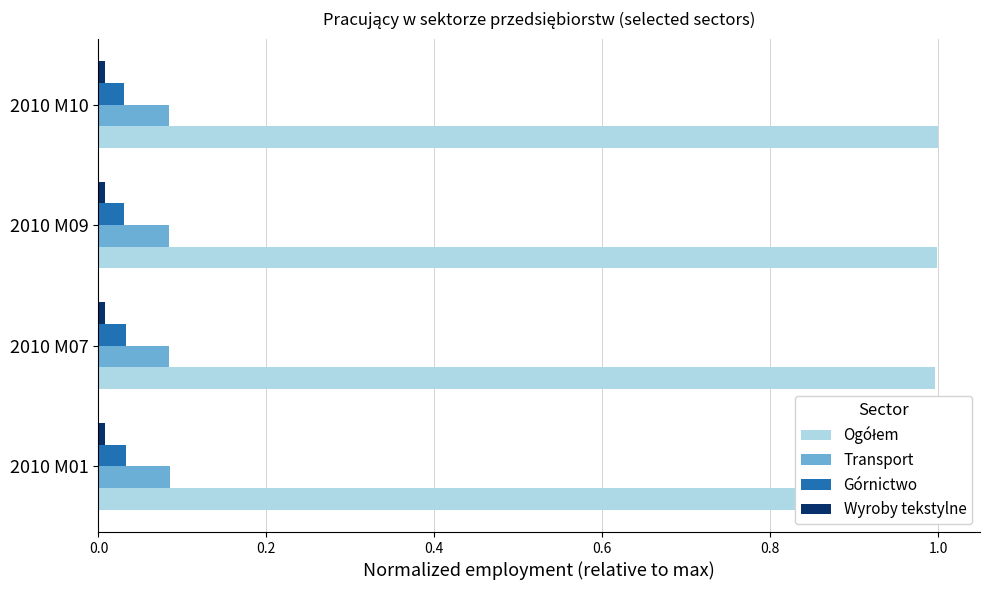

Reading left to right, list all the values displayed in this chart.

Ogółem: 1.0	1.0	1.0	1.0
Transport: 0.1	0.1	0.1	0.1
Górnictwo: 0.0	0.0	0.0	0.0
Wyroby tekstylne: 0.0	0.0	0.0	0.0